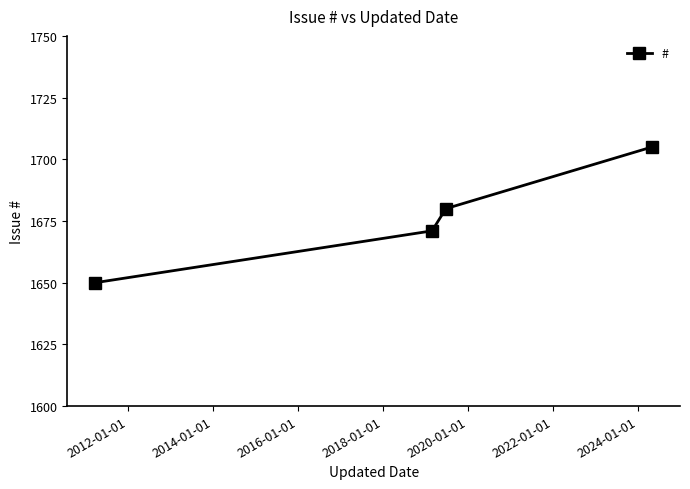

What is the value of the 3rd point from the left?

1680